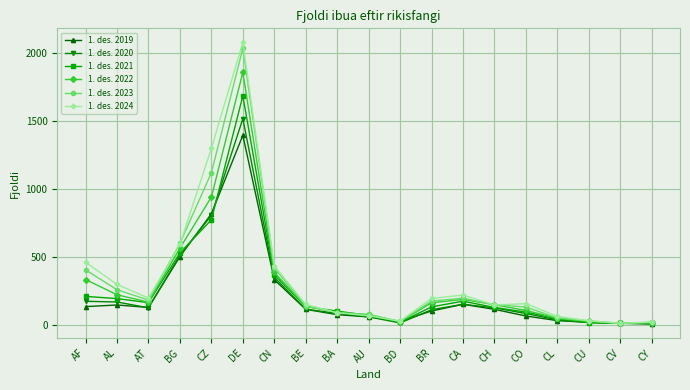

At how many categories does at least one series exceed 1769?

1